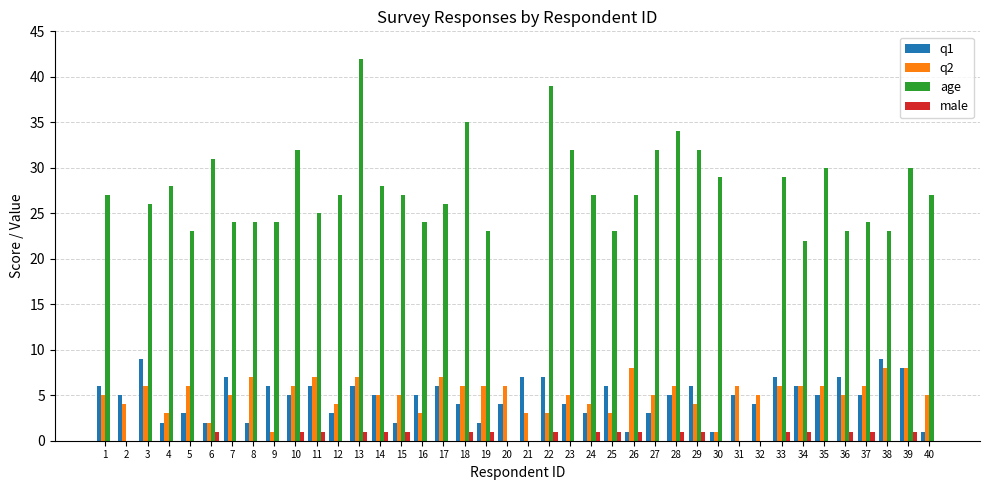

What is the average value of the q1 series?

5